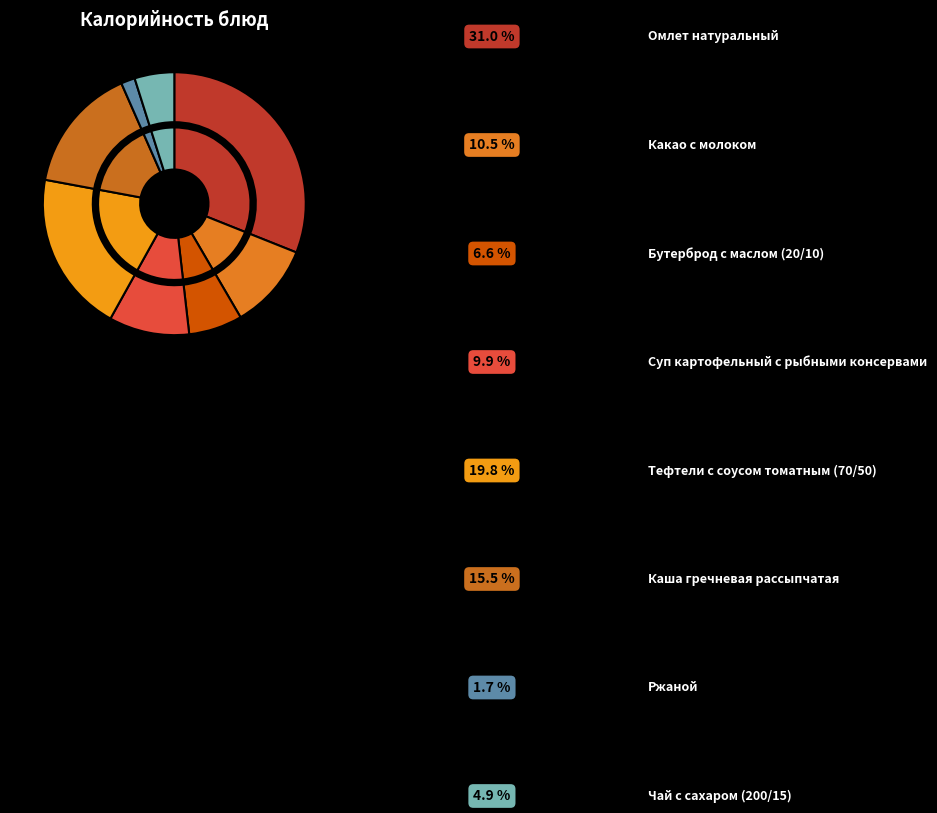

Which slice is the largest?

Омлет натуральный